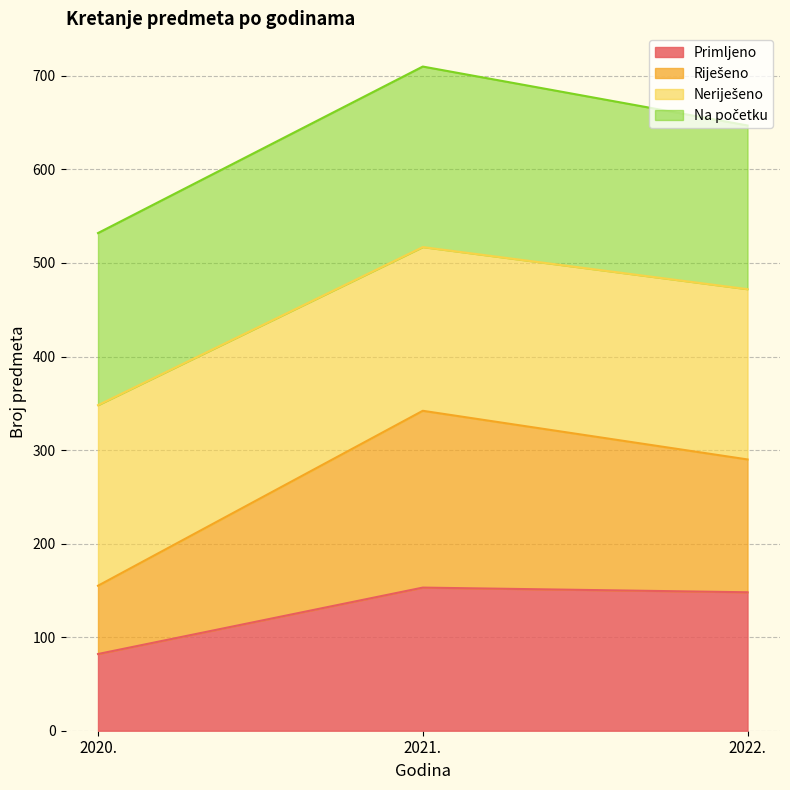

At which category is the sum across all series the highest?

2021.